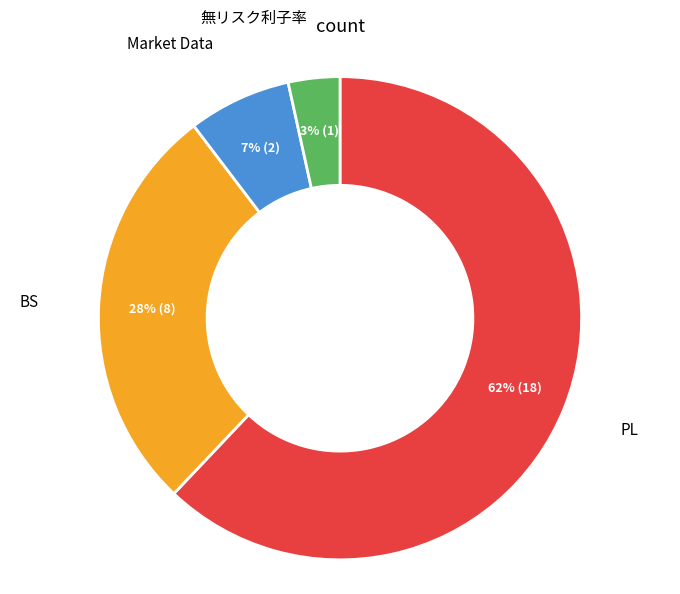

How many slices are in this pie chart?

4